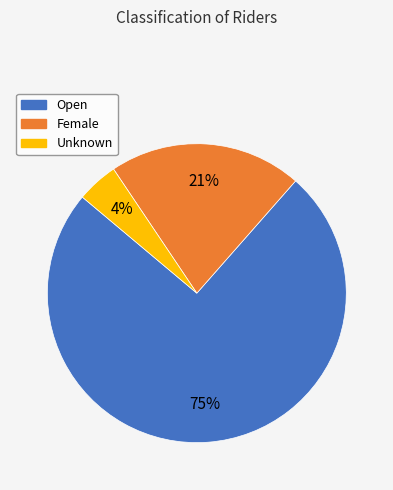

Is it true that Open is 75% of the pie?

True